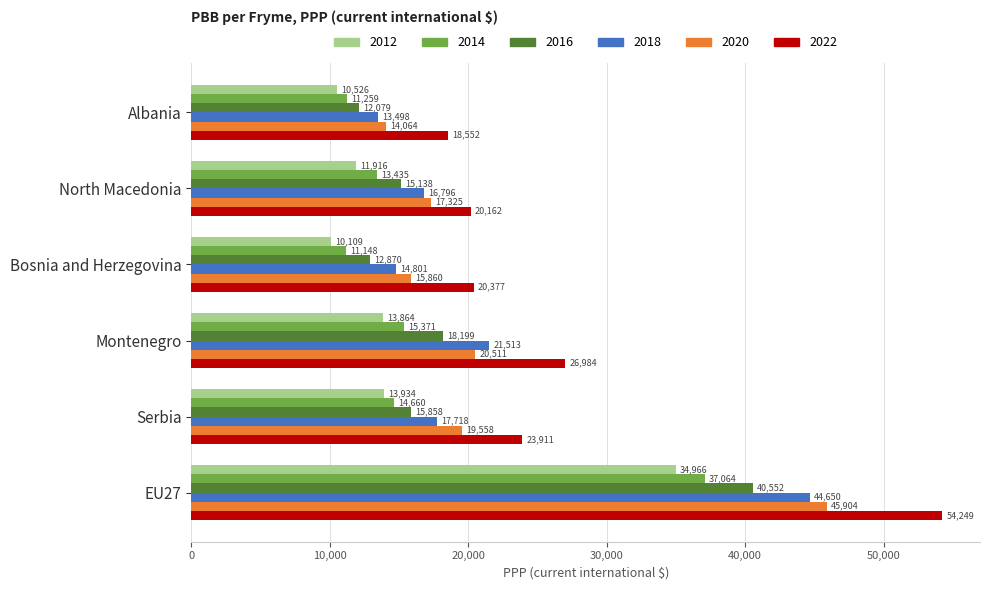

At which label is 2016 closest to 26315?

Montenegro